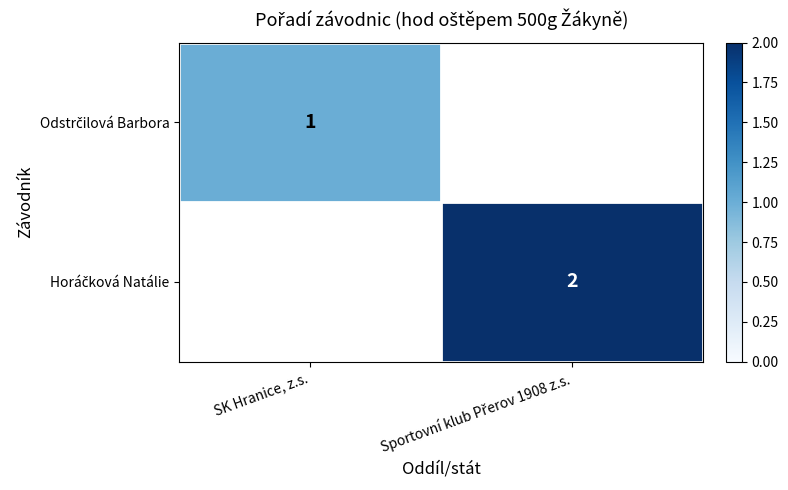

Is the value of Horáčková Natálie at Sportovní klub Přerov 1908 z.s. greater than the value of Odstrčilová Barbora at SK Hranice, z.s.?

Yes